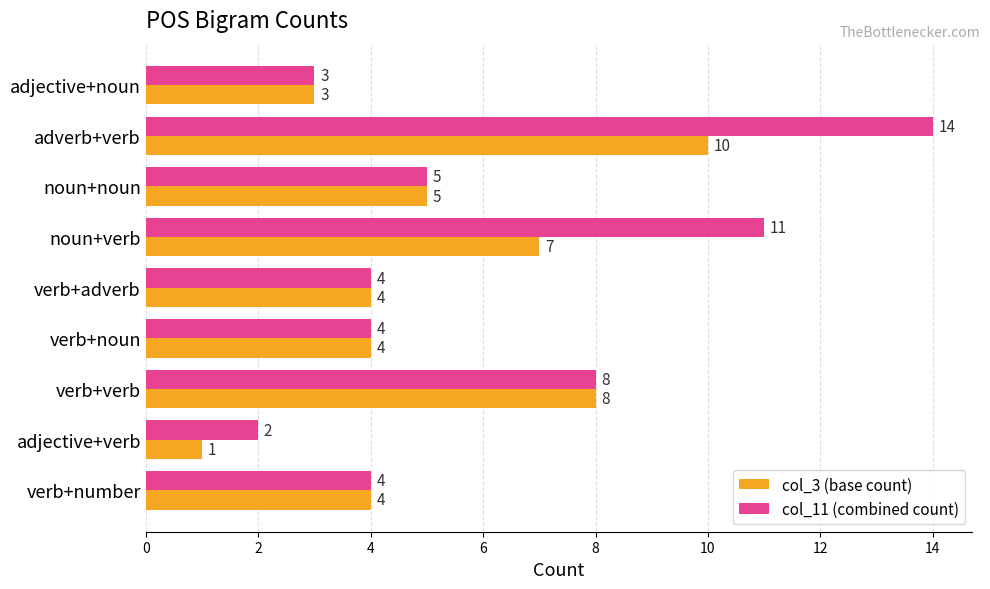

At which label is col_11 (combined count) closest to 8?

verb+verb